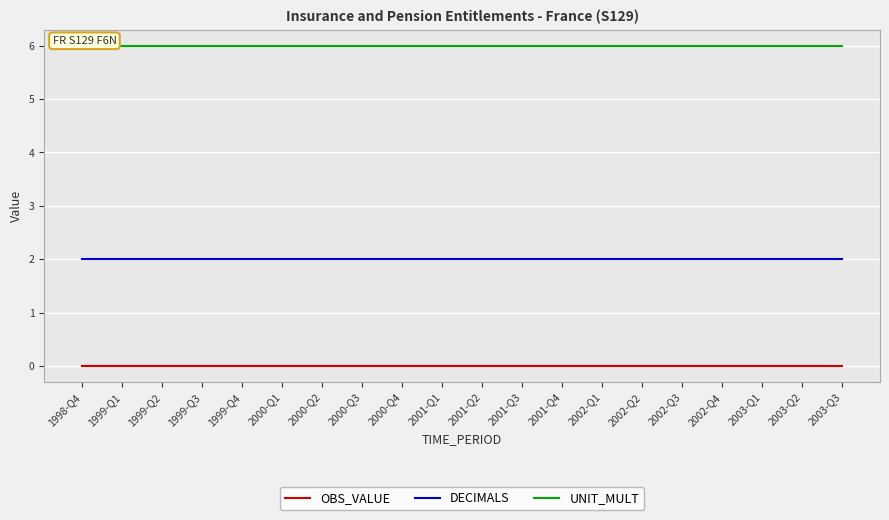

Which series has the widest spread of values?

OBS_VALUE